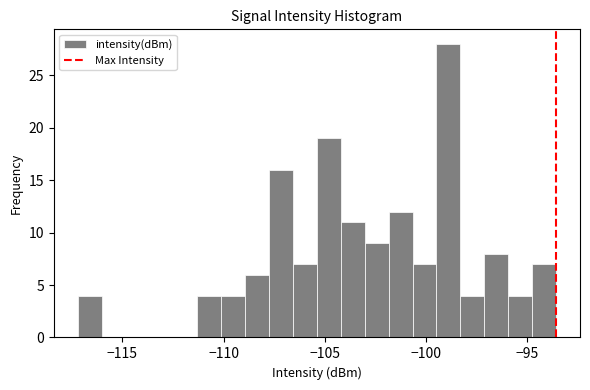

Read against the x-axis, roughly where is the centre of the tallest bar?

-99.0